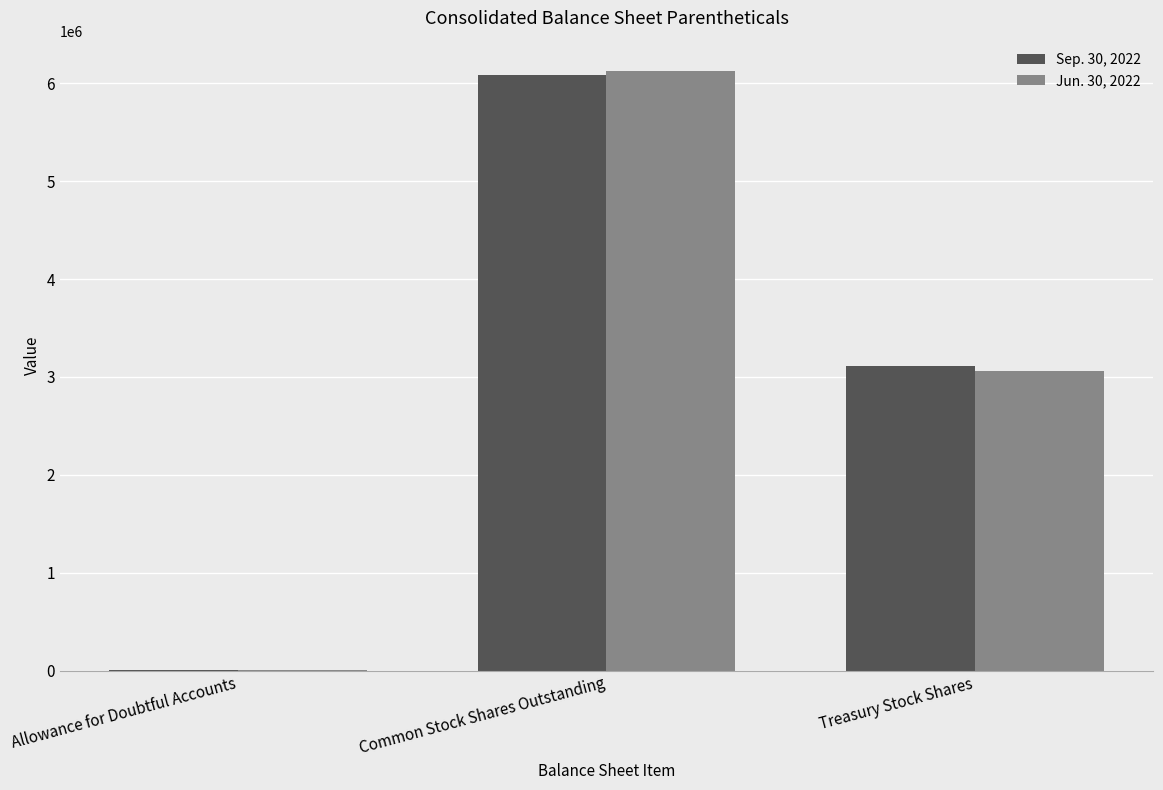

What is the total value across all series at Treasury Stock Shares?

6170385